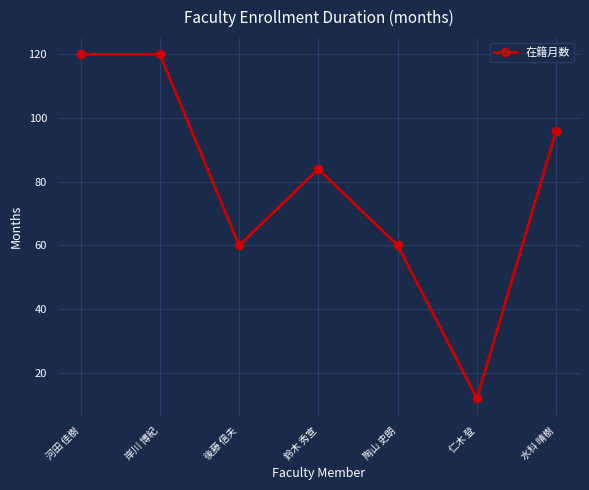

What is the difference between the maximum and minimum values?

108